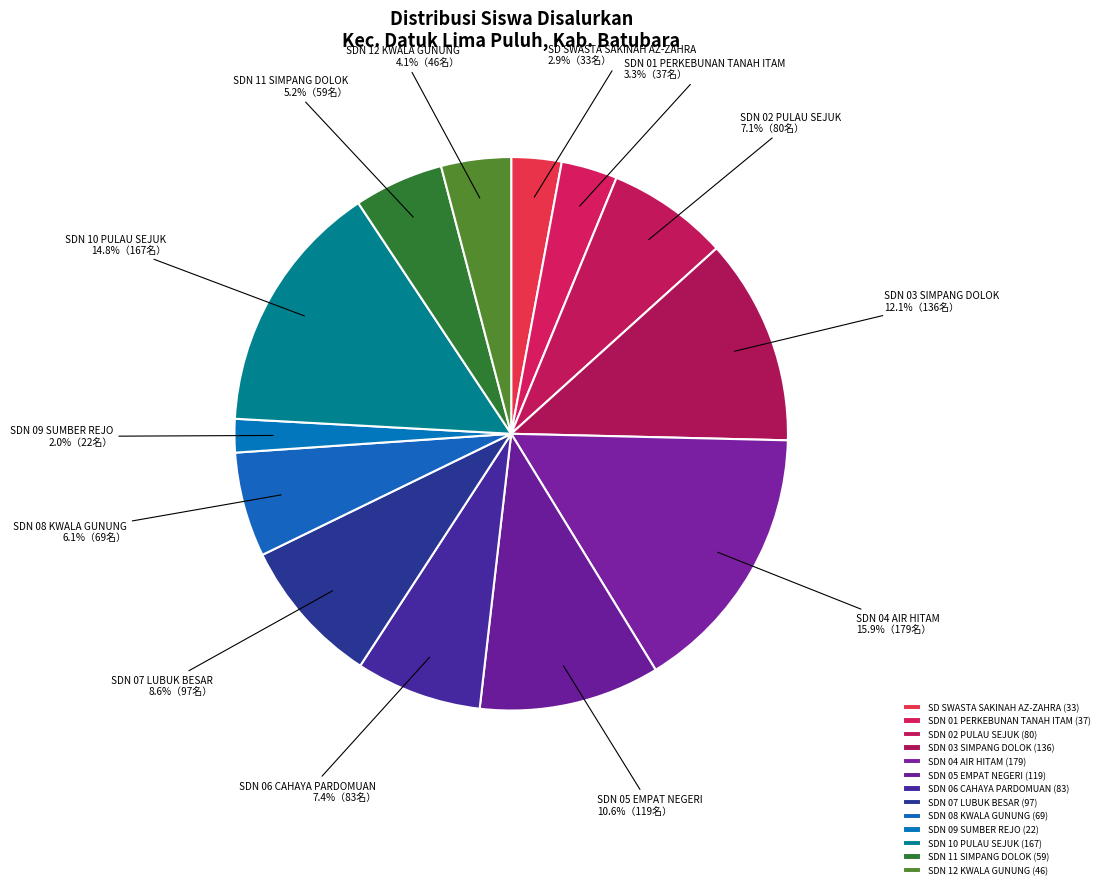

Count the number of slices in the pie.

13